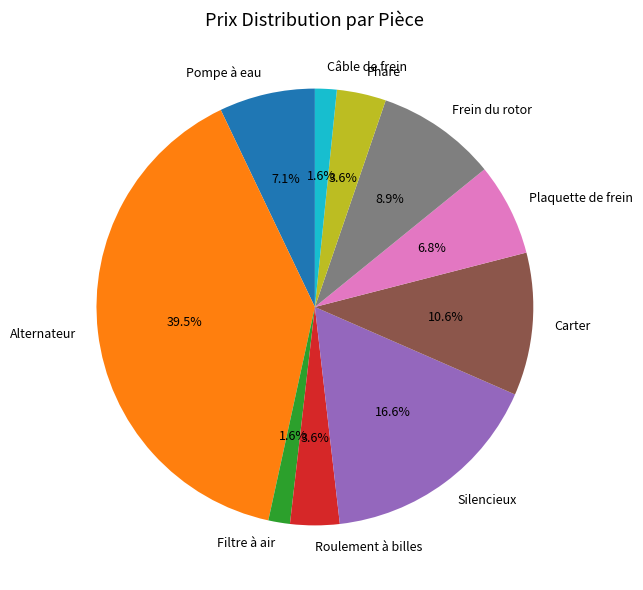

Does Phare account for over 50% of the chart?

No